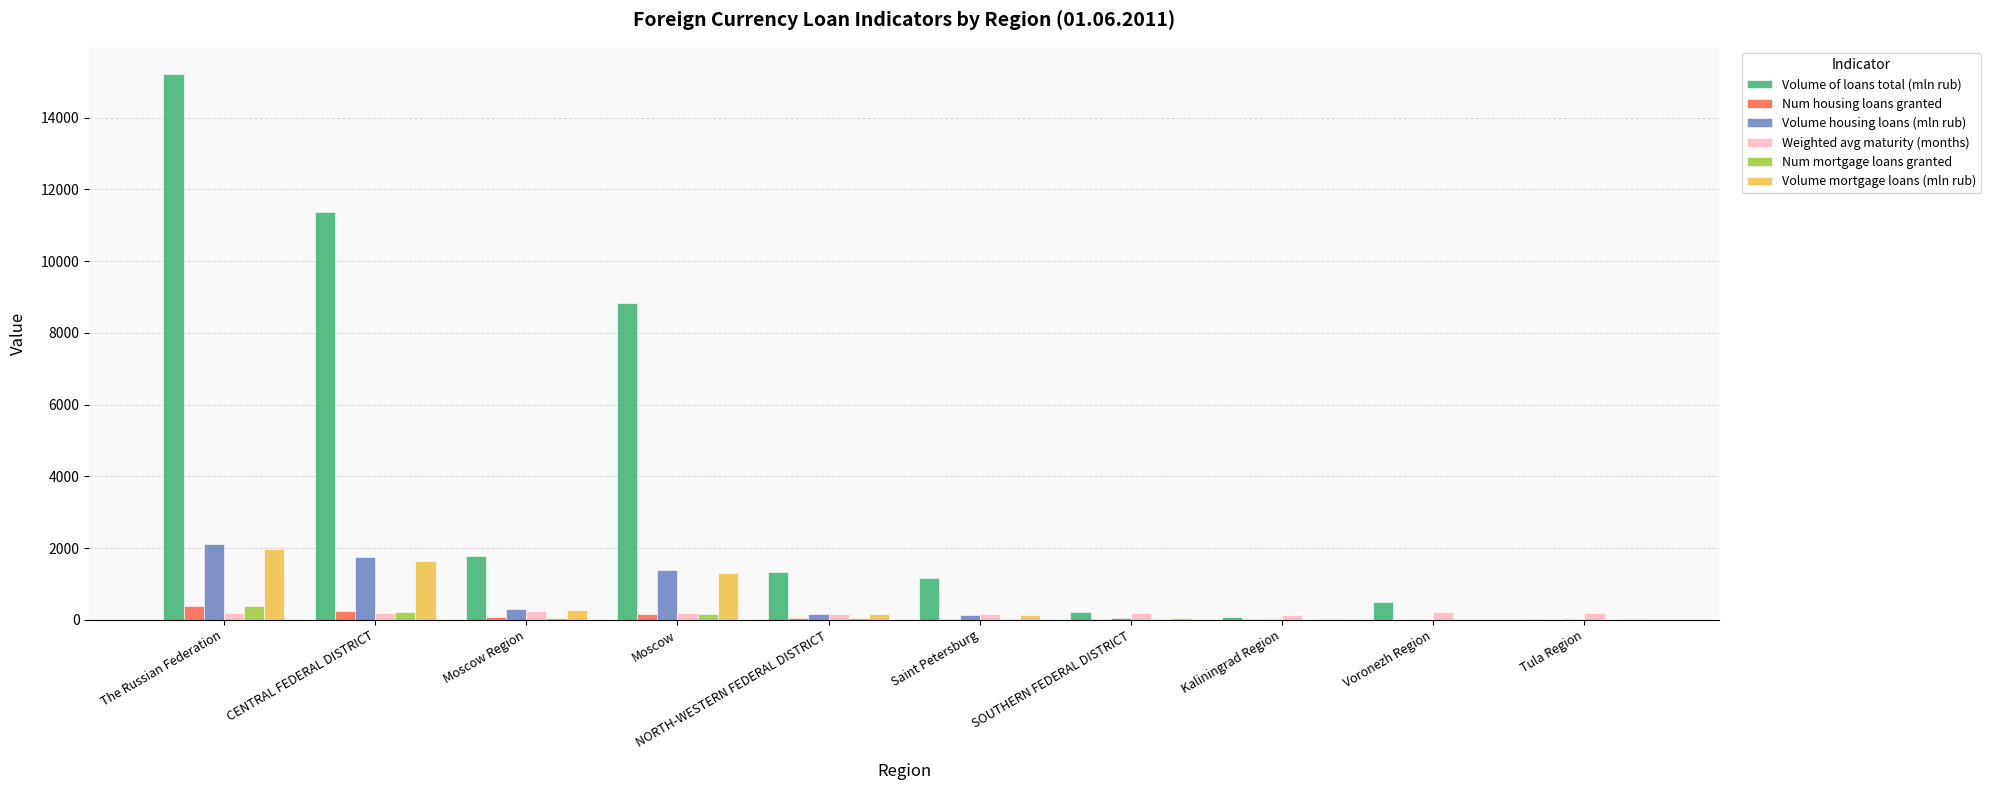

What is the highest value of the Num housing loans granted series?

386